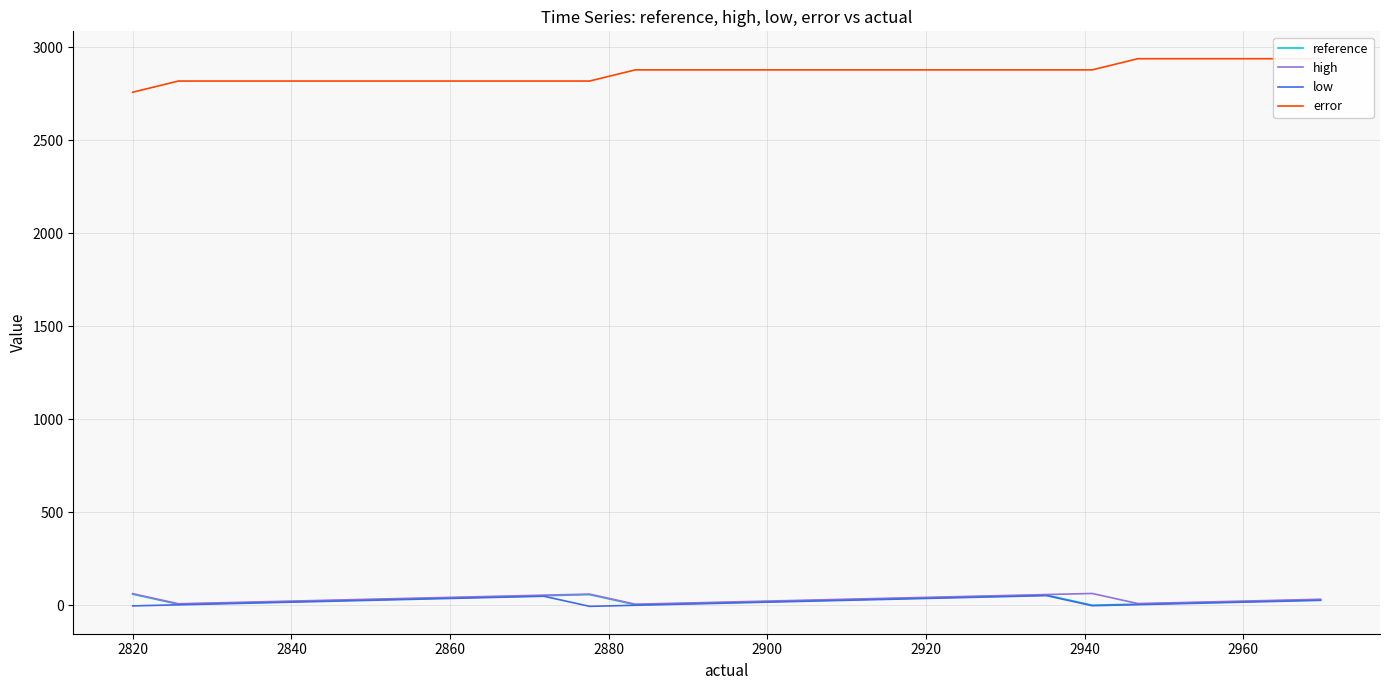

Which series has the largest total across all categories?

error